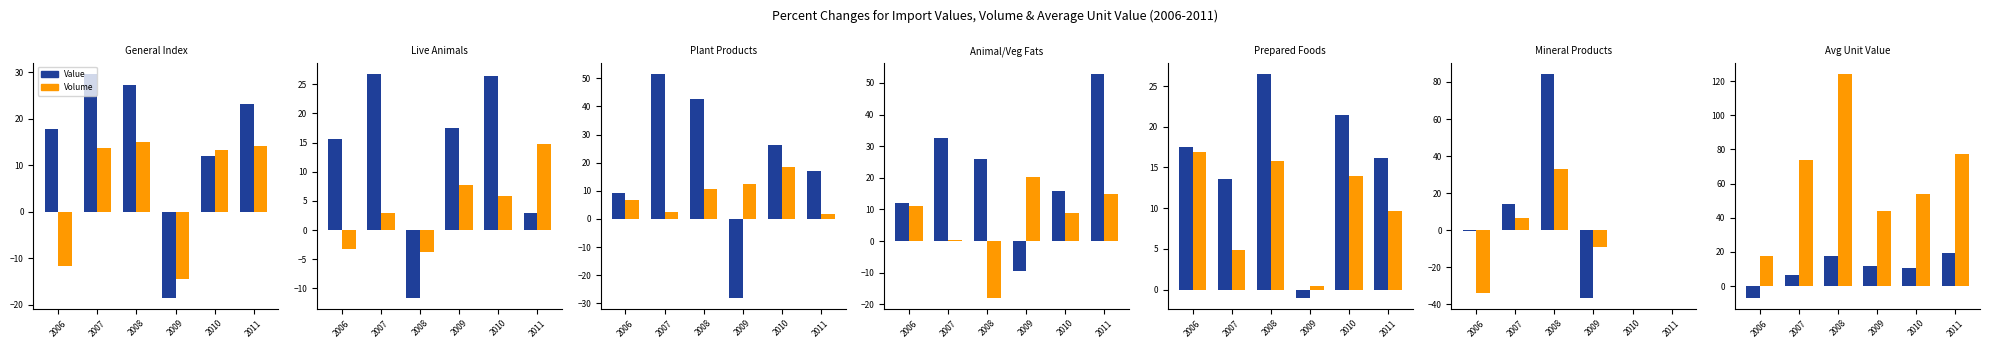

List the labels in order of Volume value, largest first.

2008, 2011, 2007, 2010, 2009, 2006